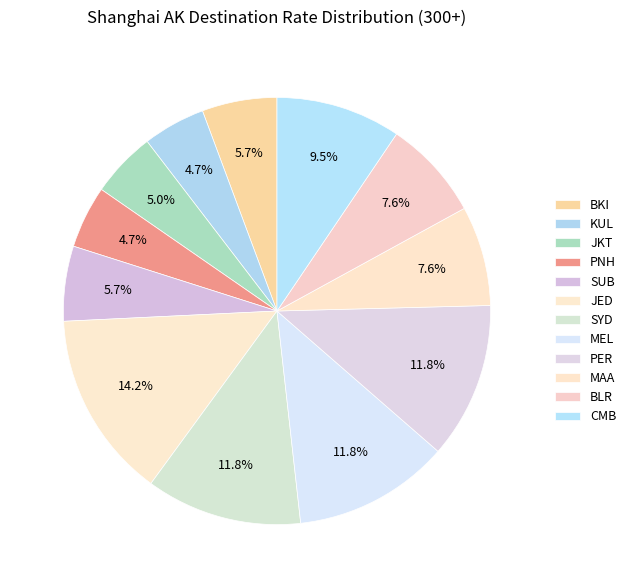

What is the total percentage of PNH and SYD?

16.5%